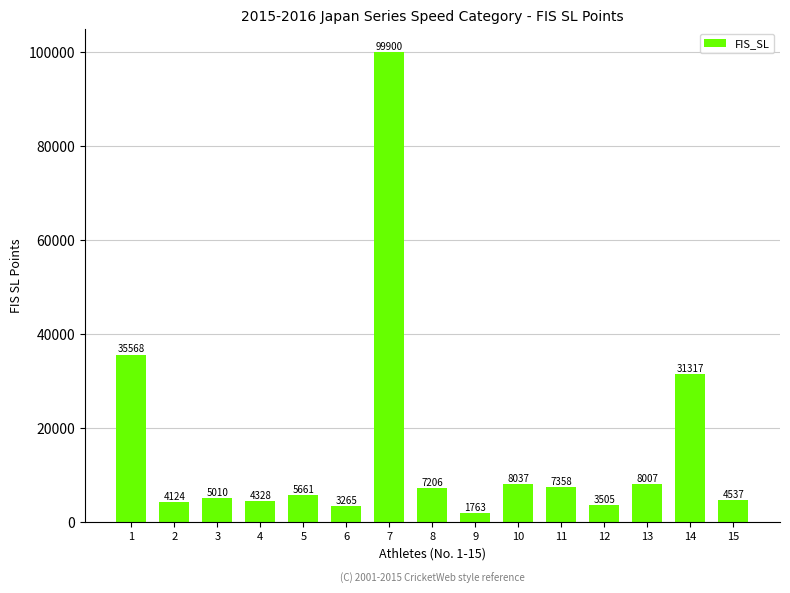

Rank the categories by value from highest to lowest.

7, 1, 14, 10, 13, 11, 8, 5, 3, 15, 4, 2, 12, 6, 9